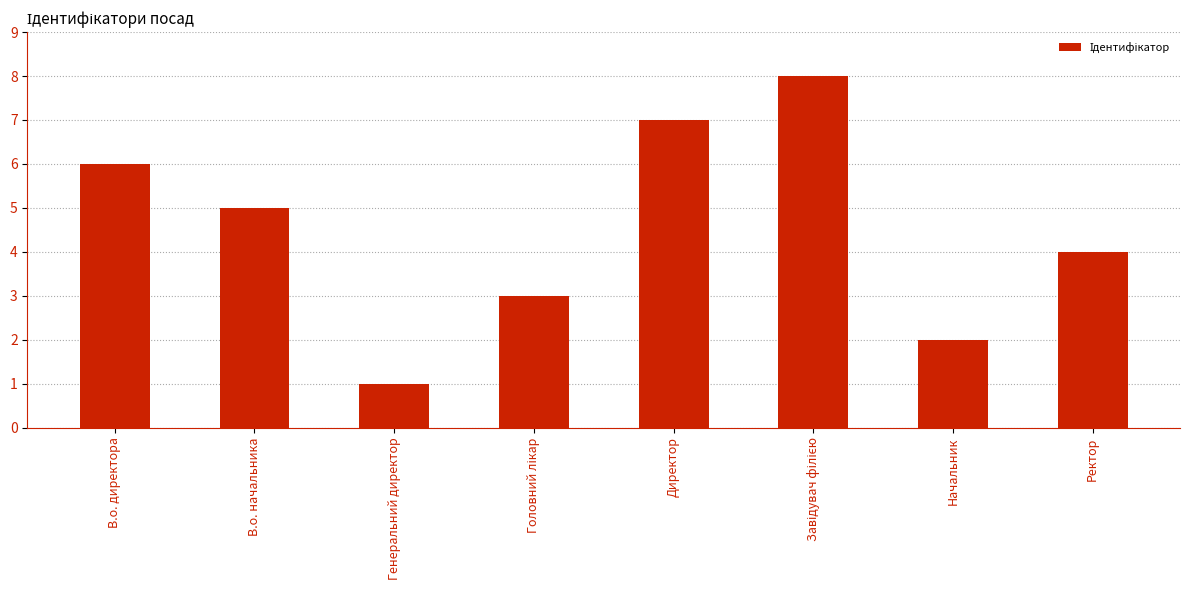

Which category has the lowest value across all series?

Генеральний директор